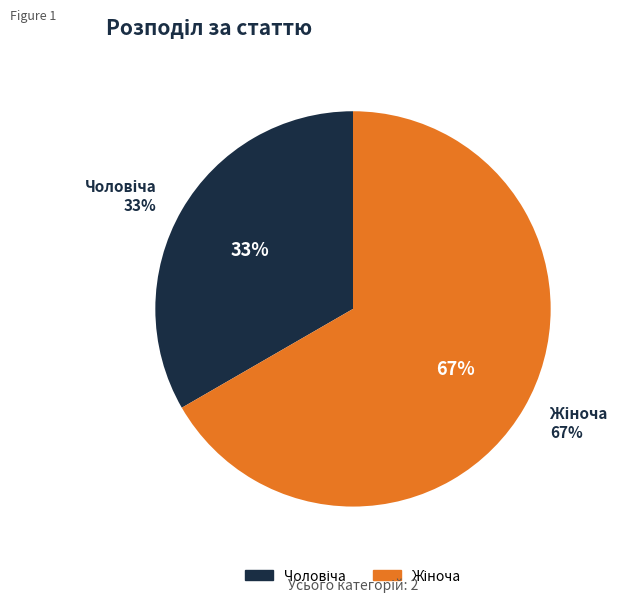

Count the number of slices in the pie.

2